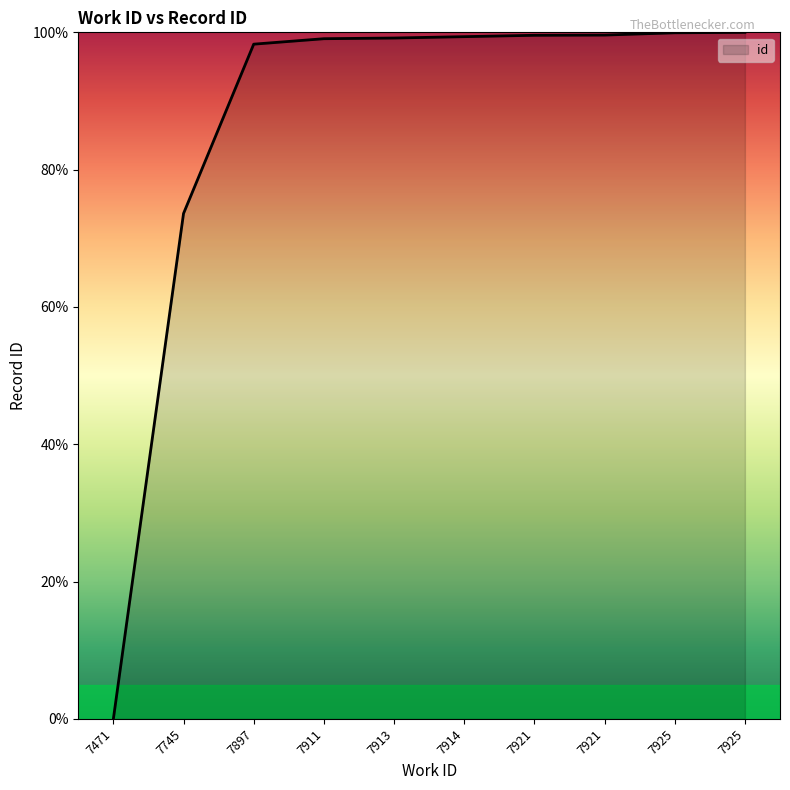

The chart shows a value of 99.6 at 7921. True or false?

True